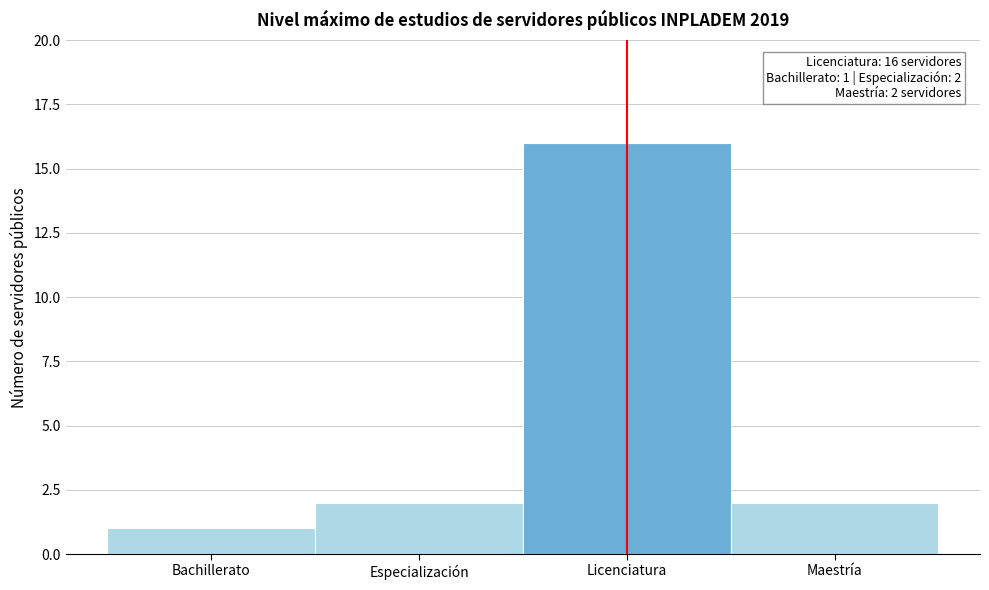

Reading left to right, transcribe all the data shown in this chart.

1	2	16	2